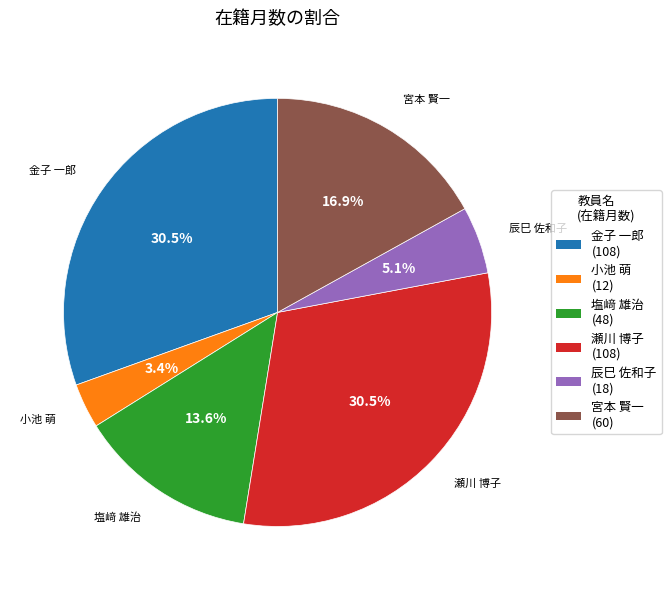

What is the smallest slice in the pie chart?

小池 萌